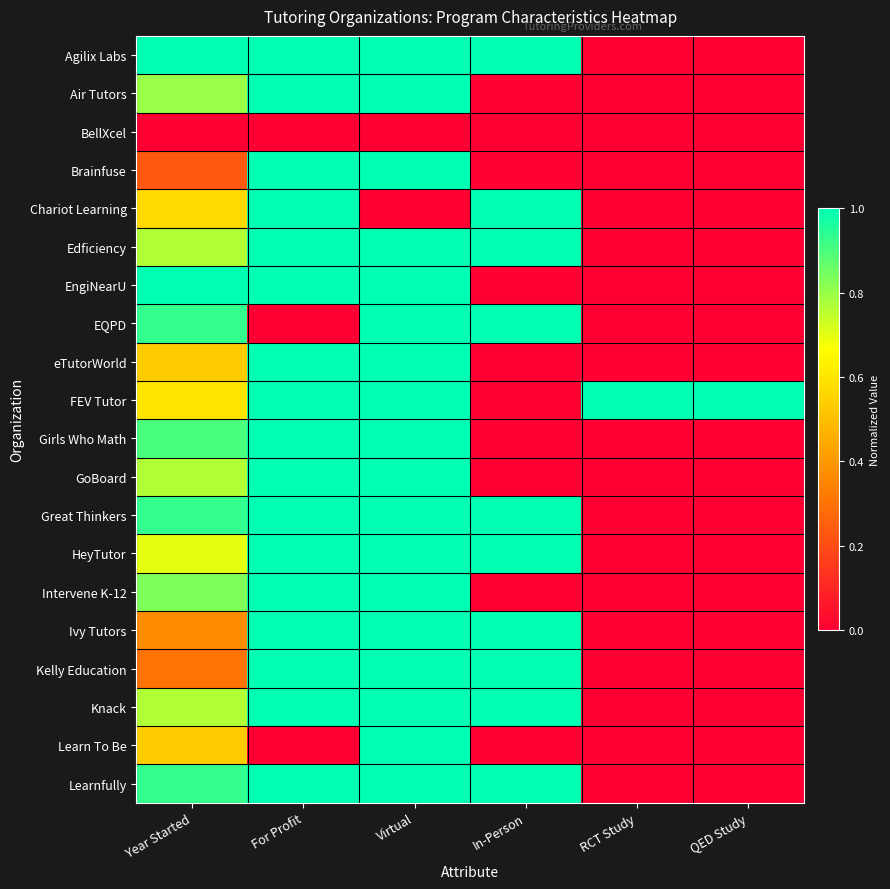

At which category is the sum across all series the highest?

Virtual